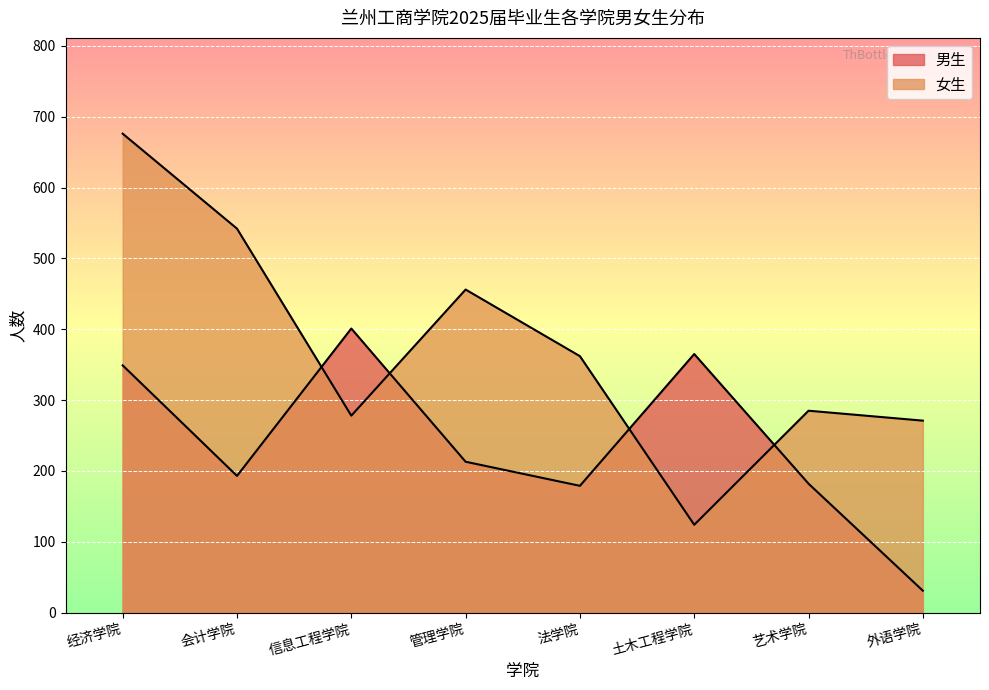

What is the label of the 3rd point from the right?

土木工程学院